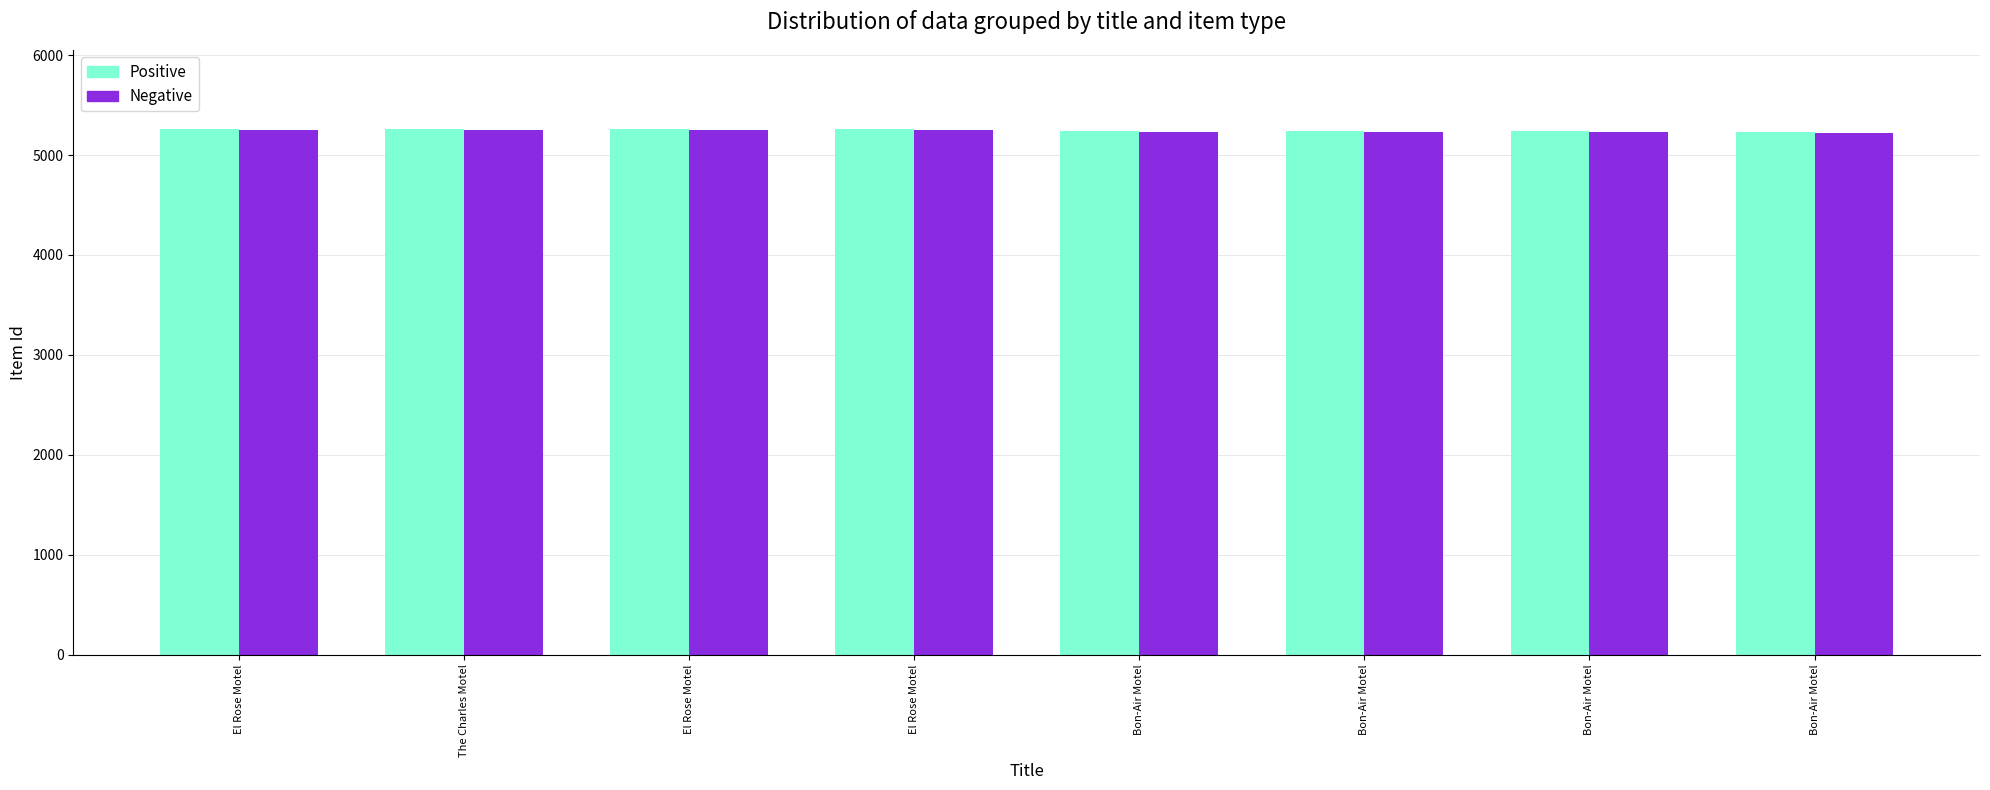

At how many categories does at least one series exceed 5238?

4